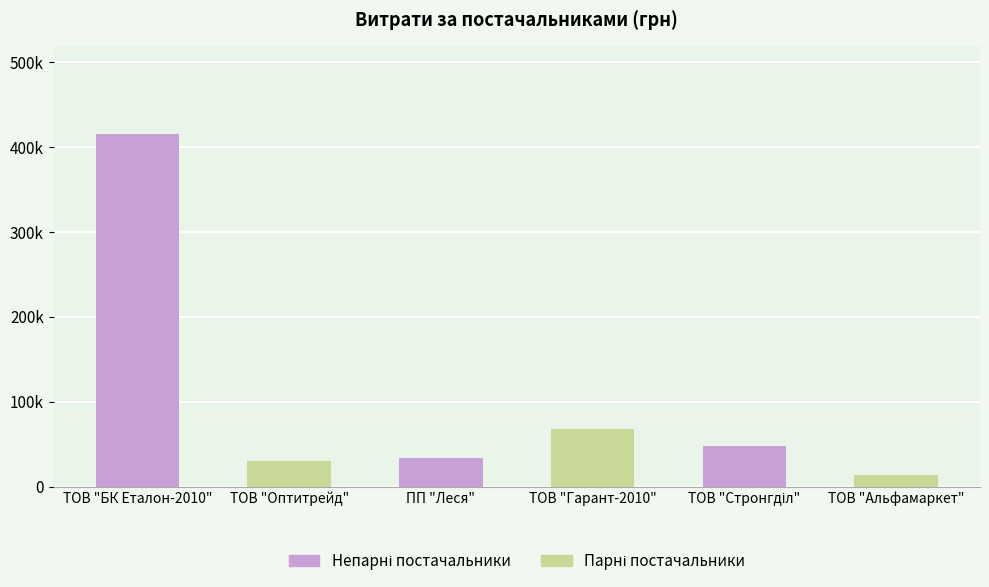

At which label is the value closest to 214109?

ТОВ "Гарант-2010"